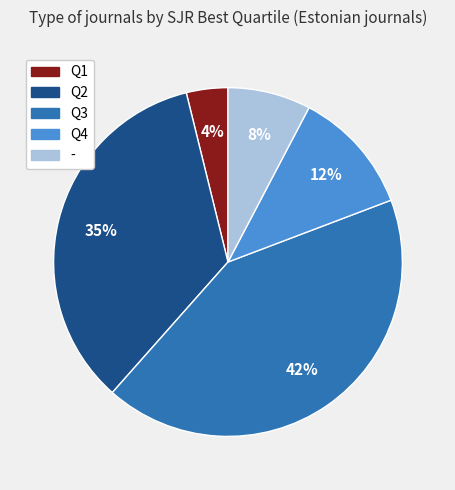

What is the ratio of the value at - to the value at Q1?

2.0